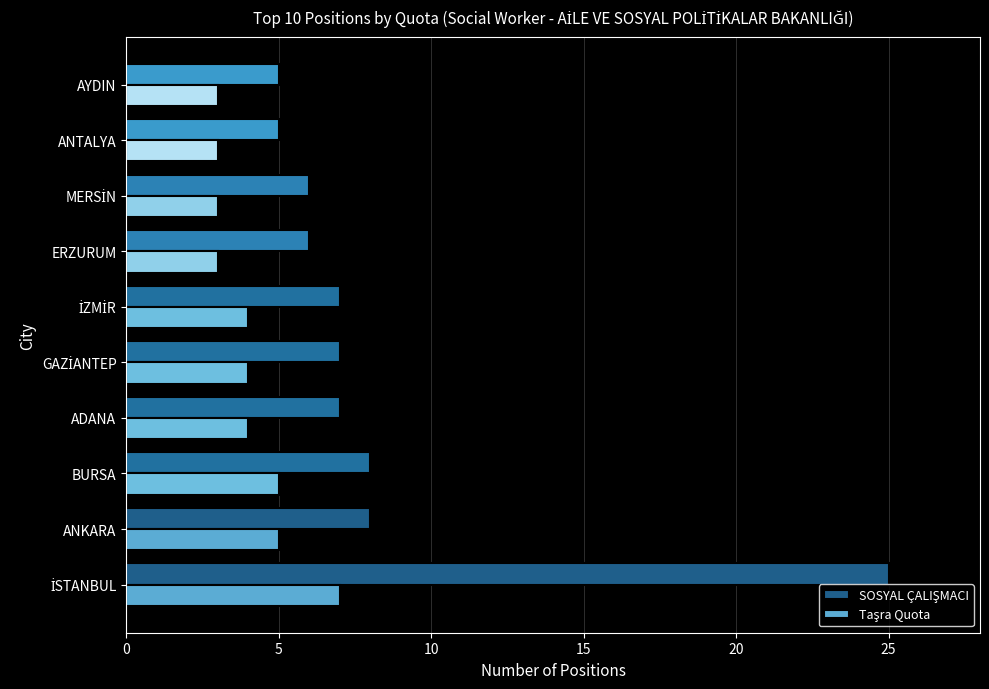

What is the spread (max minus min) of values at ADANA?

3